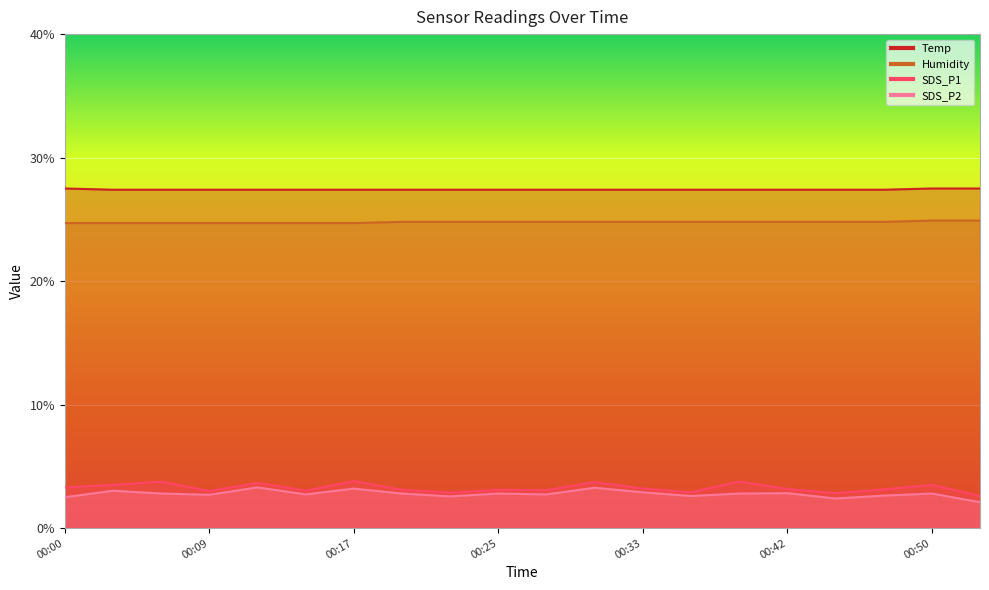

At how many categories does at least one series exceed 3?

20